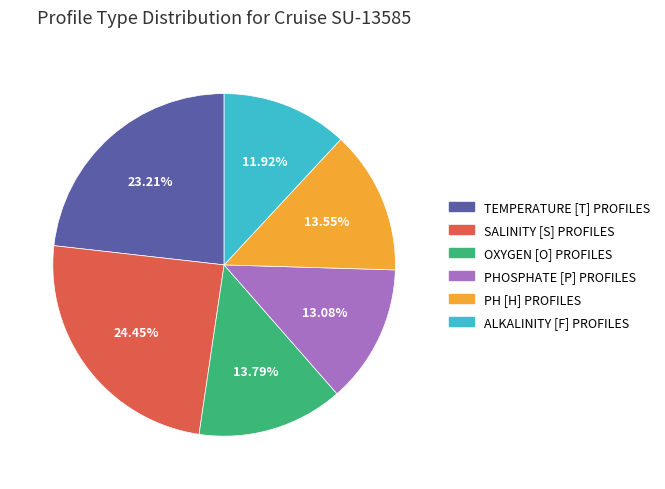

Does any single category account for the majority?

No